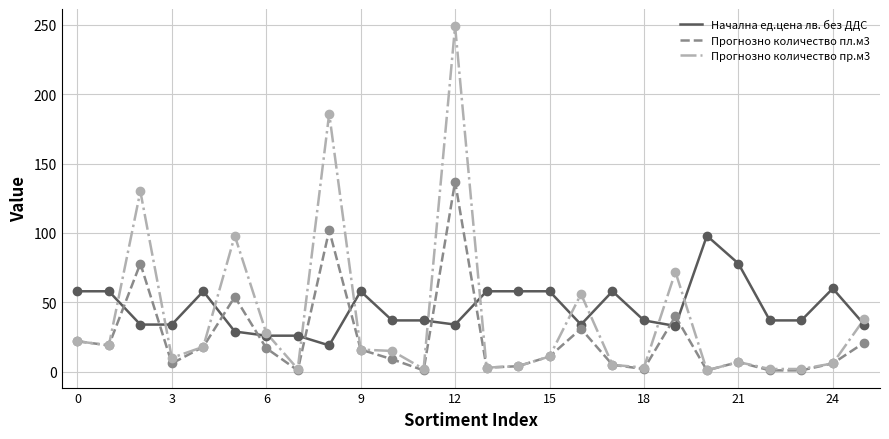

How many values in the Прогнозно количество пл.м3 series are below 11?

13